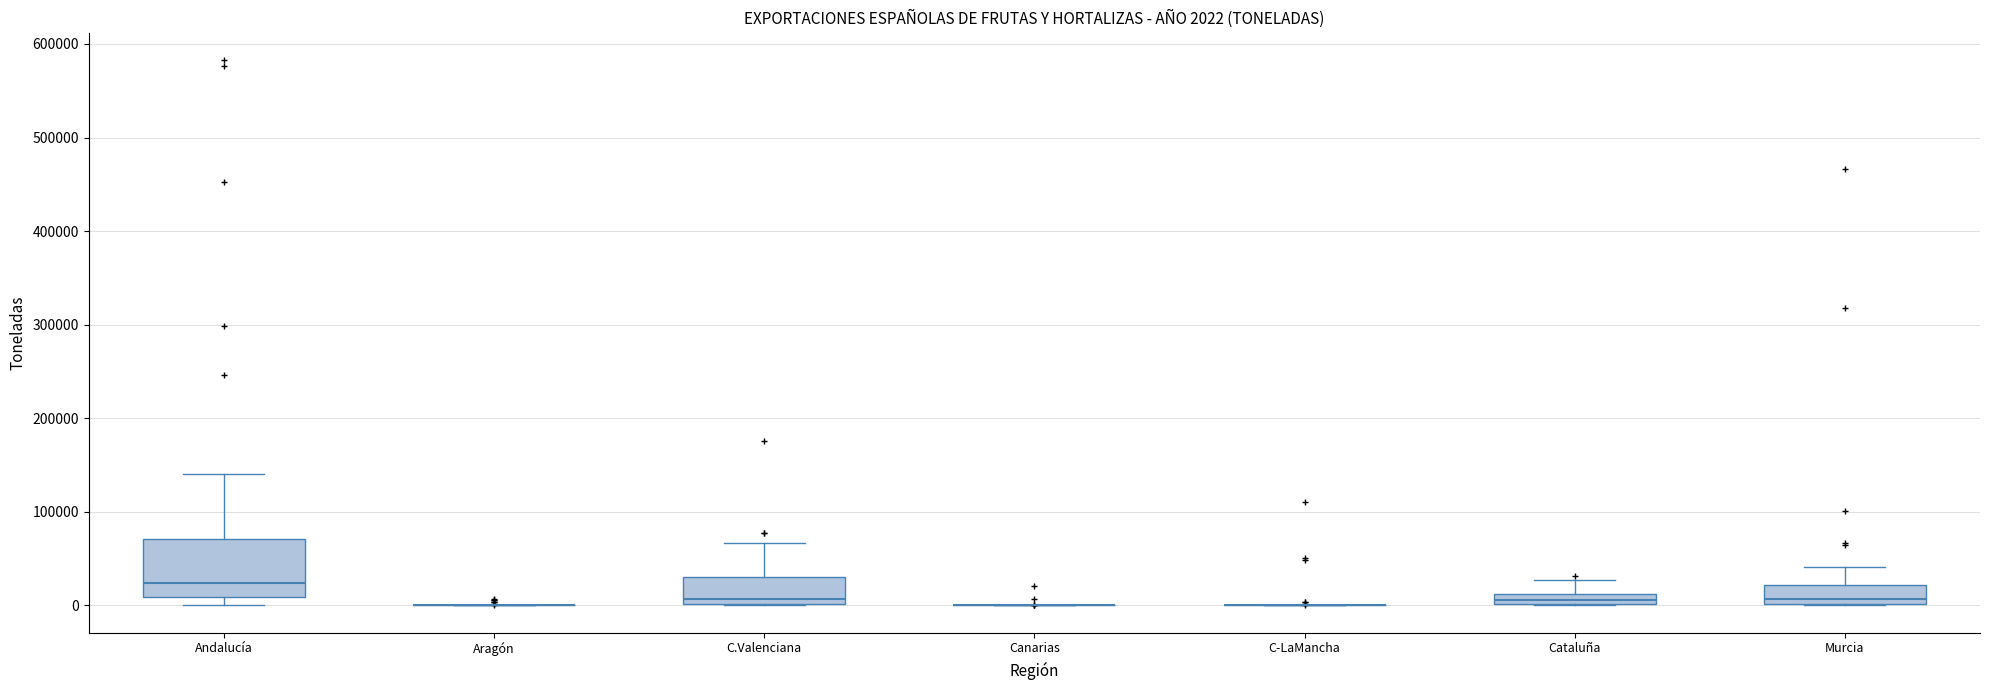

Comparing the boxes themselves (not the whiskers), which one is the tallest?

Andalucía